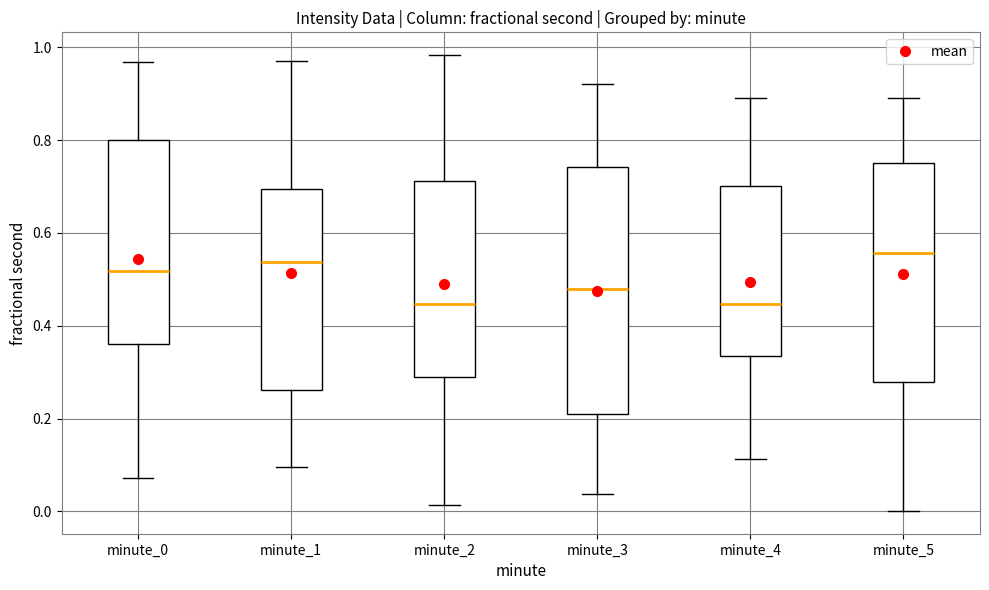

Comparing the boxes themselves (not the whiskers), which one is the tallest?

minute_3